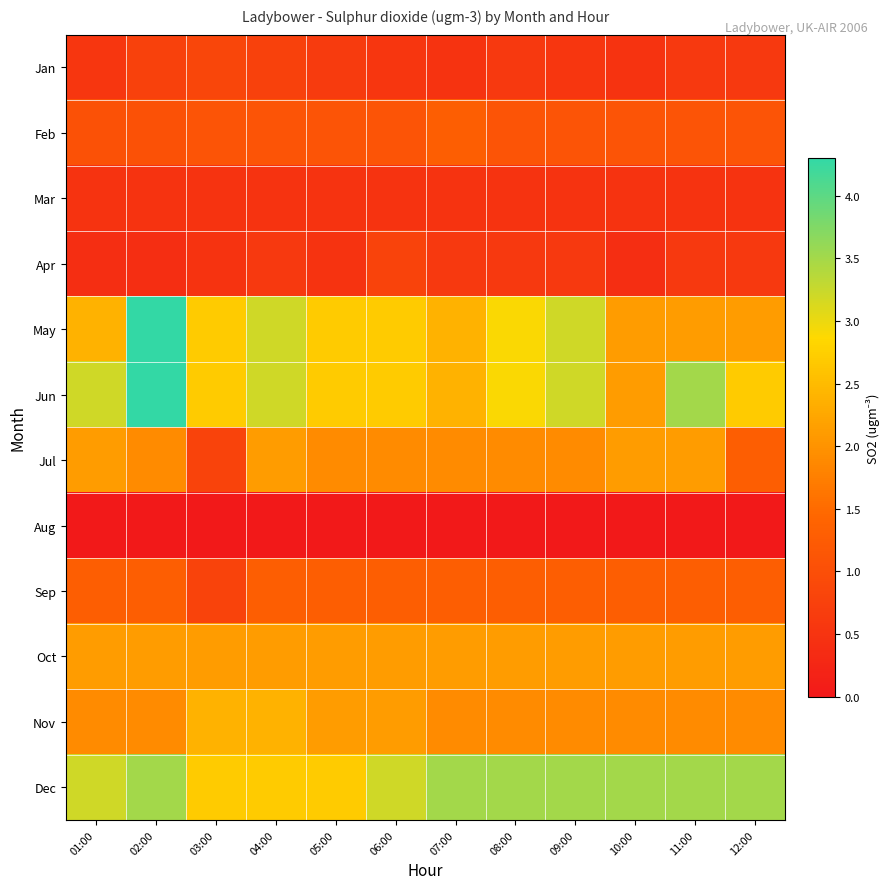

Reading left to right, extract all data points from this chart.

Jan: 01:00=0.6	02:00=0.8	03:00=0.8	04:00=0.8	05:00=0.7	06:00=0.6	07:00=0.5	08:00=0.6	09:00=0.6	10:00=0.5	11:00=0.6	12:00=0.6
Feb: 01:00=1.1	02:00=1.1	03:00=1.1	04:00=1.1	05:00=1.1	06:00=1.1	07:00=1.3	08:00=1.1	09:00=1.1	10:00=1.1	11:00=1.1	12:00=1.1
Mar: 01:00=0.5	02:00=0.5	03:00=0.5	04:00=0.5	05:00=0.5	06:00=0.5	07:00=0.5	08:00=0.5	09:00=0.5	10:00=0.5	11:00=0.5	12:00=0.5
Apr: 01:00=0.4	02:00=0.4	03:00=0.5	04:00=0.6	05:00=0.5	06:00=0.8	07:00=0.6	08:00=0.6	09:00=0.6	10:00=0.4	11:00=0.6	12:00=0.6
May: 01:00=2.4	02:00=4.3	03:00=2.7	04:00=3.2	05:00=2.7	06:00=2.7	07:00=2.4	08:00=2.9	09:00=3.2	10:00=2.1	11:00=2.1	12:00=2.1
Jun: 01:00=3.2	02:00=4.3	03:00=2.7	04:00=3.2	05:00=2.7	06:00=2.7	07:00=2.4	08:00=2.9	09:00=3.2	10:00=2.1	11:00=3.5	12:00=2.7
Jul: 01:00=2.1	02:00=1.9	03:00=0.8	04:00=2.1	05:00=1.9	06:00=1.9	07:00=1.9	08:00=1.9	09:00=1.9	10:00=2.1	11:00=2.1	12:00=1.3
Aug: 01:00=0.0	02:00=0.0	03:00=0.0	04:00=0.0	05:00=0.0	06:00=0.0	07:00=0.0	08:00=0.0	09:00=0.0	10:00=0.0	11:00=0.0	12:00=0.0
Sep: 01:00=1.3	02:00=1.3	03:00=0.8	04:00=1.3	05:00=1.3	06:00=1.3	07:00=1.3	08:00=1.3	09:00=1.3	10:00=1.3	11:00=1.3	12:00=1.3
Oct: 01:00=2.1	02:00=2.1	03:00=2.1	04:00=2.1	05:00=2.1	06:00=2.1	07:00=2.1	08:00=2.1	09:00=2.1	10:00=2.1	11:00=2.1	12:00=2.1
Nov: 01:00=1.9	02:00=1.9	03:00=2.4	04:00=2.4	05:00=2.1	06:00=2.1	07:00=1.9	08:00=1.9	09:00=1.9	10:00=1.9	11:00=1.9	12:00=1.9
Dec: 01:00=3.2	02:00=3.5	03:00=2.7	04:00=2.7	05:00=2.7	06:00=3.2	07:00=3.5	08:00=3.5	09:00=3.5	10:00=3.5	11:00=3.5	12:00=3.5